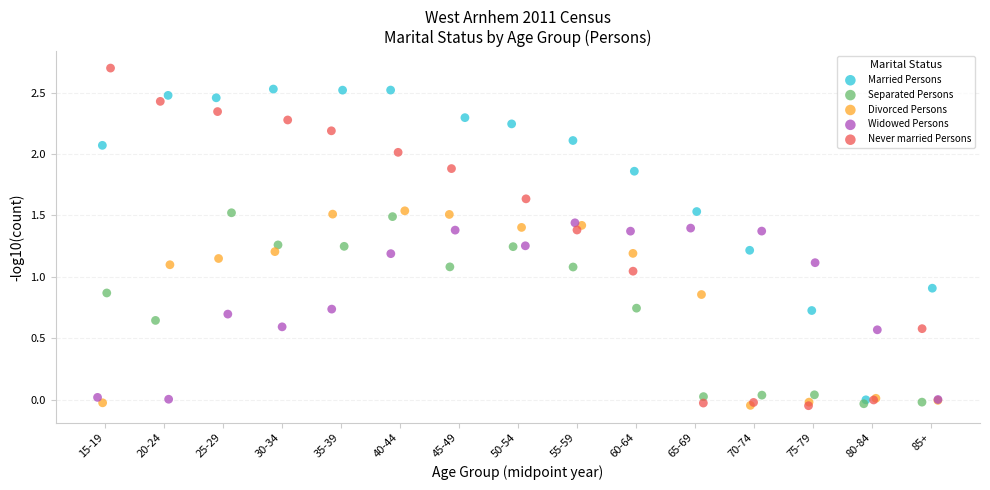

Which series reaches the maximum Y coordinate?

Never married Persons